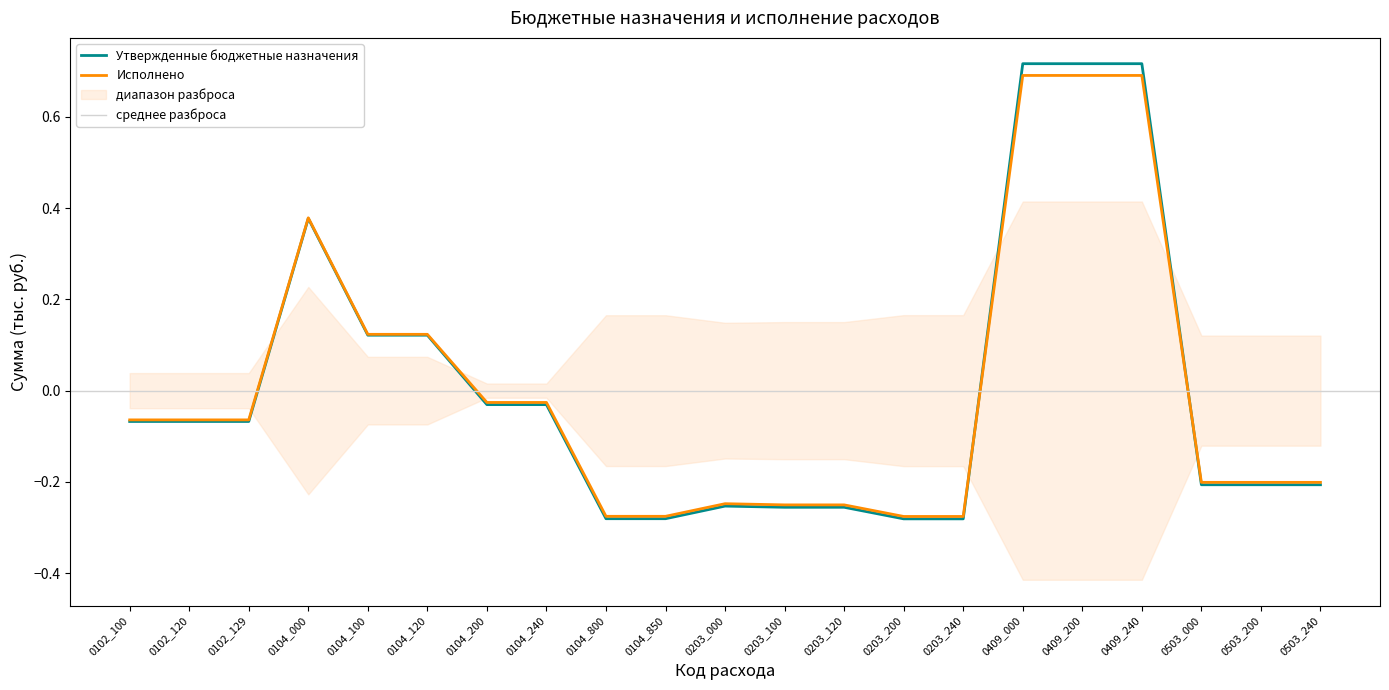

Count the number of data series in this chart.

2